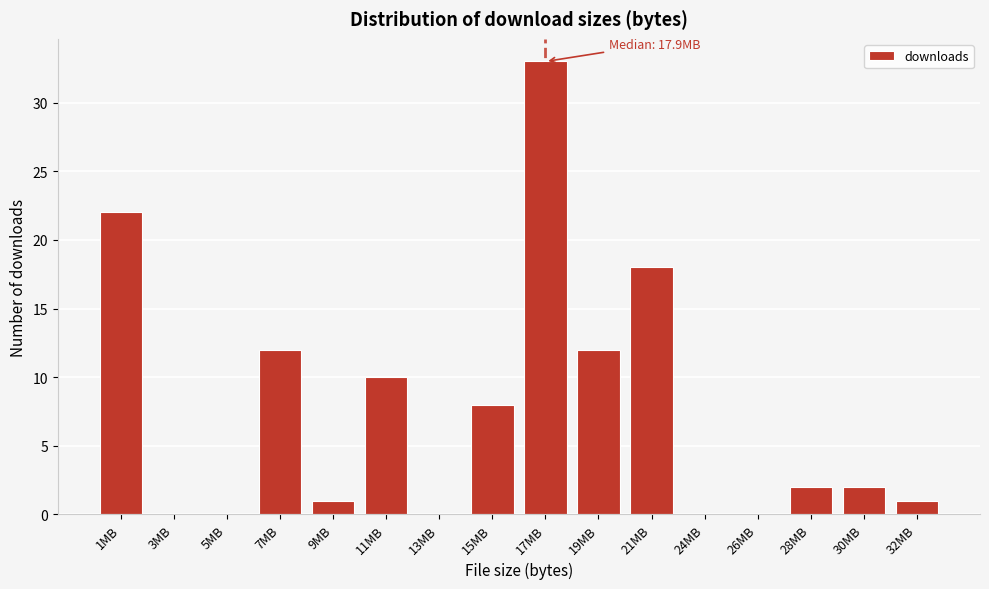

Reading left to right, what are all the values shown in this chart?

1MB=22	3MB=0	5MB=0	7MB=12	9MB=1	11MB=10	13MB=0	15MB=8	17MB=33	19MB=12	21MB=18	24MB=0	26MB=0	28MB=2	30MB=2	32MB=1